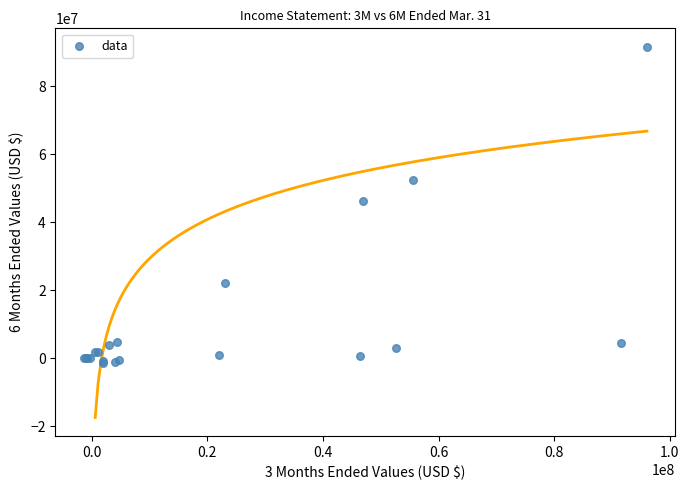

What Y value in the scatter plot is closest to 45111228?

46364050